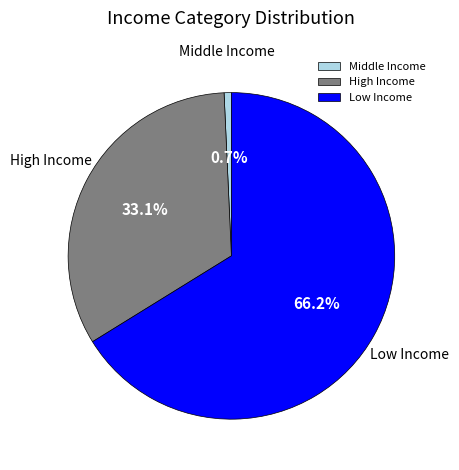

What is the smallest slice in the pie chart?

Middle Income